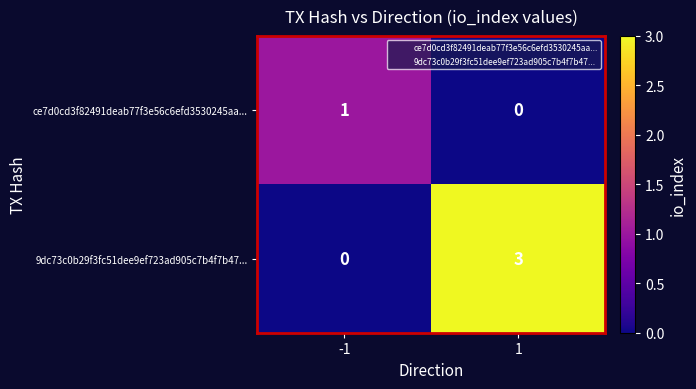

What is the sum of all 9dc73c0b29f3fc51dee9ef723ad905c7b4f7b47... values?

3